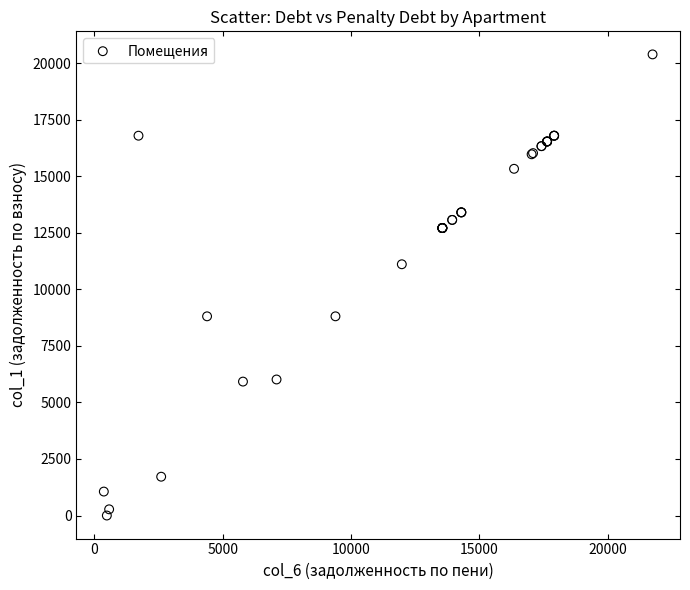

What Y value in the scatter plot is closest to 10194?

11110.1